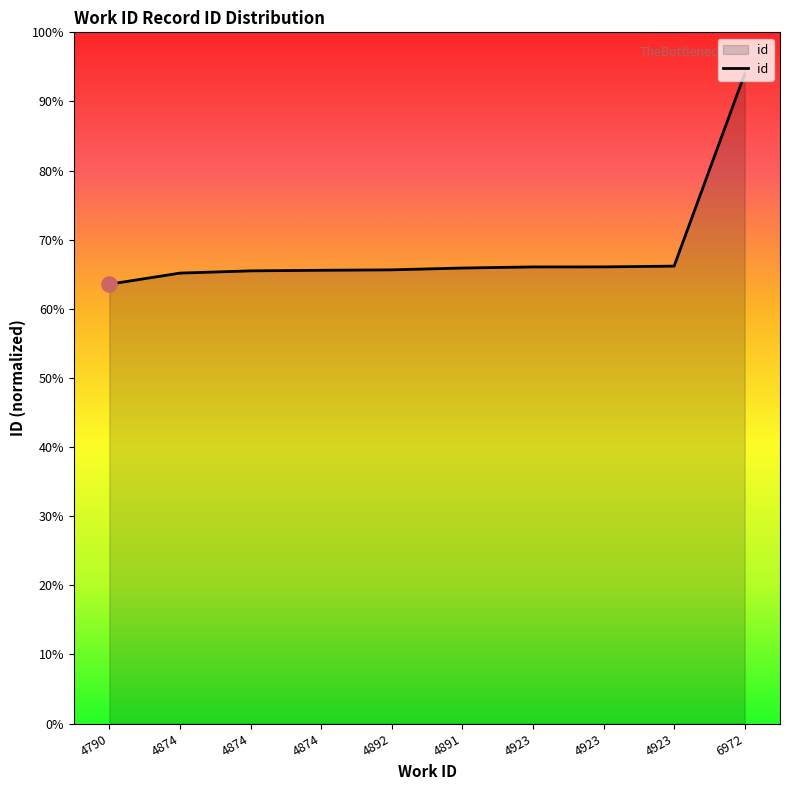

What is the change in value from 4874 to 4892?

+12